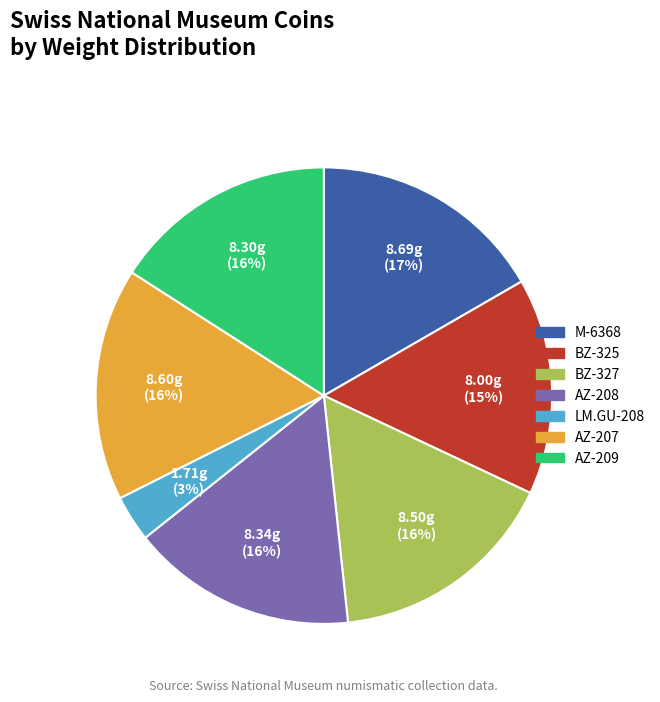

To the nearest percent, what is the average slice percentage?

14%